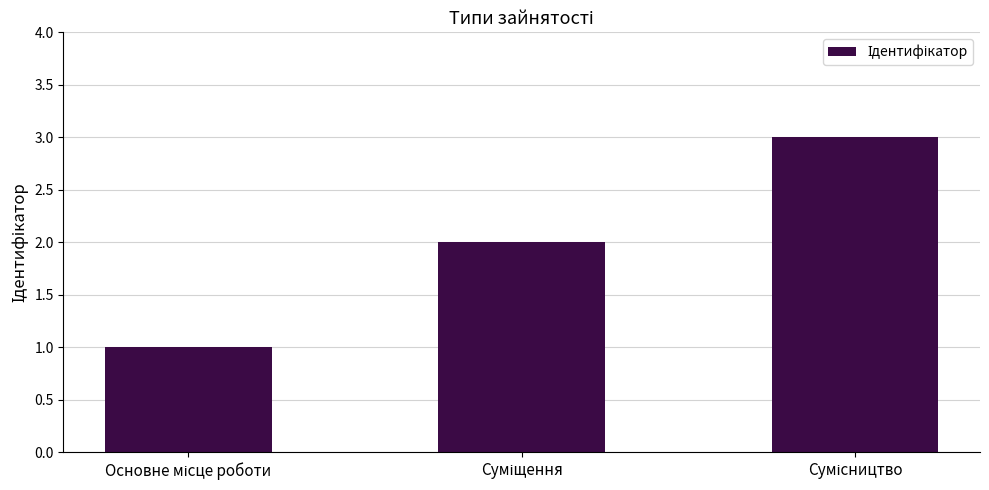

What is the sum of all values?

6